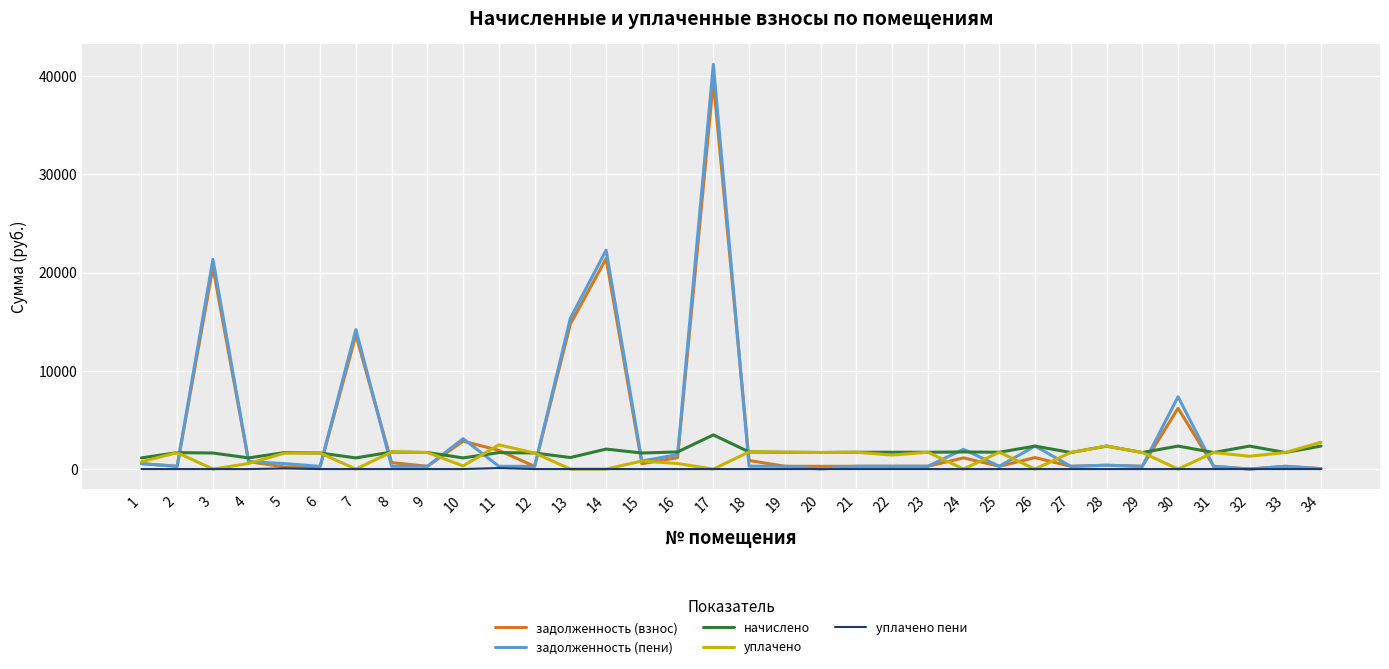

The value of уплачено at 25 is 1712.1. True or false?

True